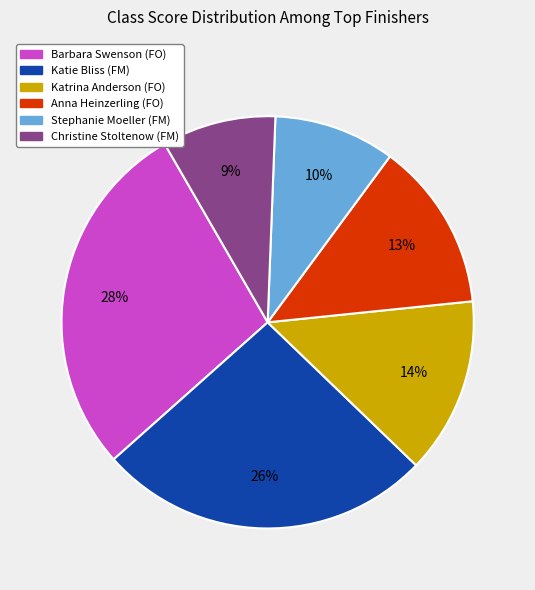

What percentage is the Stephanie Moeller (FM) slice, to the nearest percent?

10%